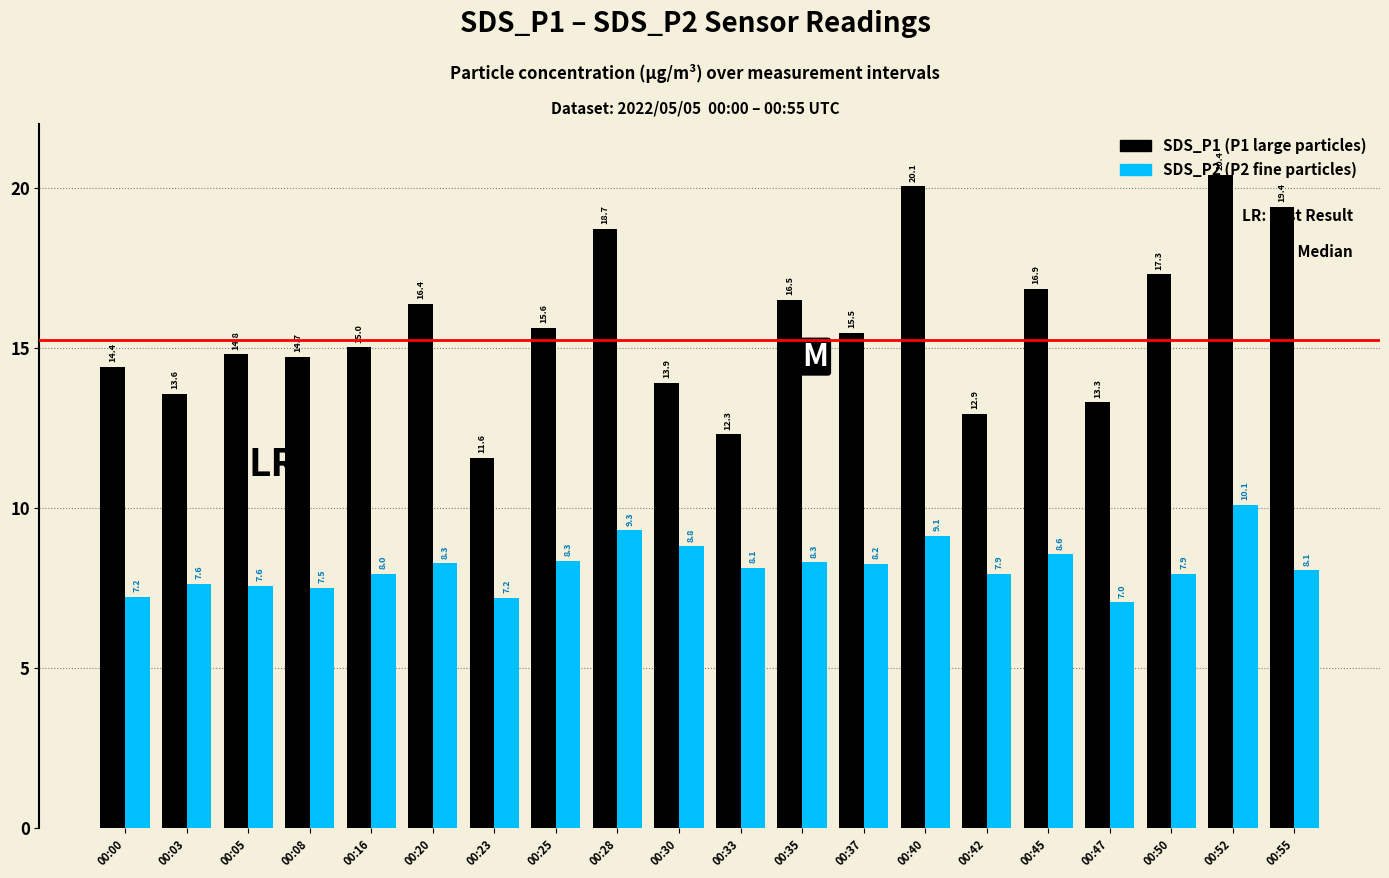

Count the number of data series in this chart.

2